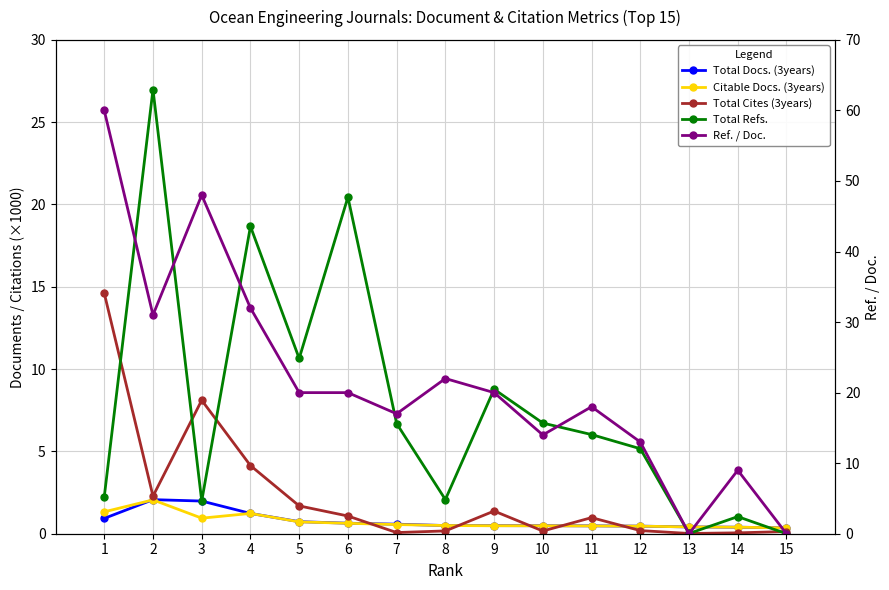

In Total Refs., how many points are lower than both neighbors (excluding endpoints)?

4